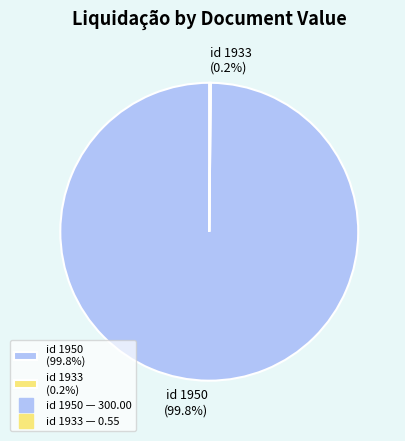

Does any single category account for the majority?

Yes